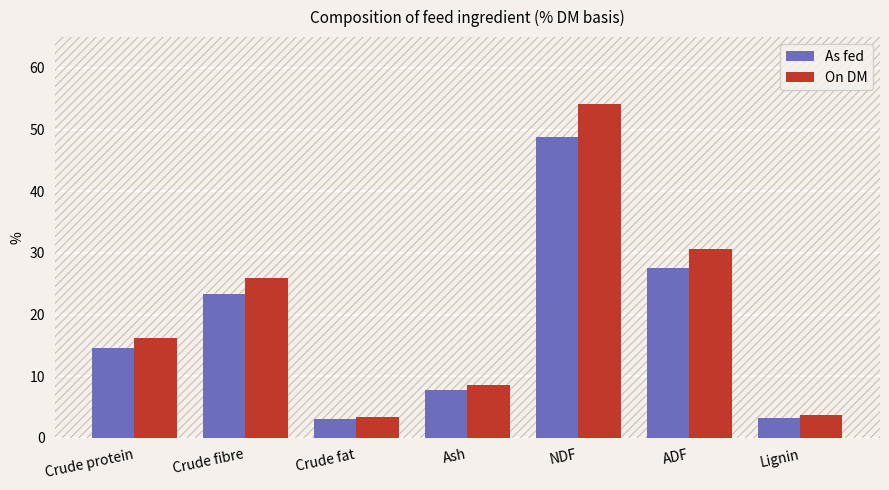

Where is On DM nearest to the value 28?

Crude fibre